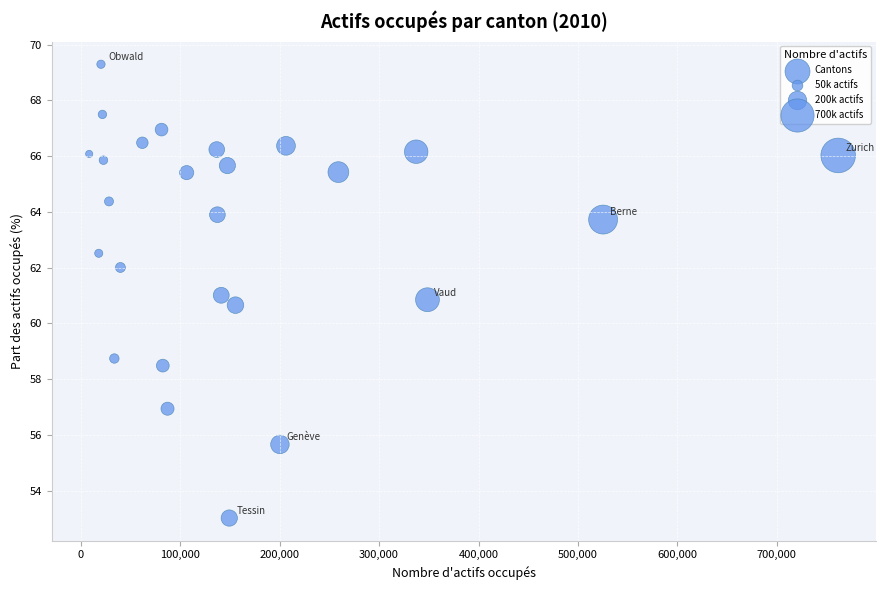

What is the range of X values (max minus min)?

753258.0